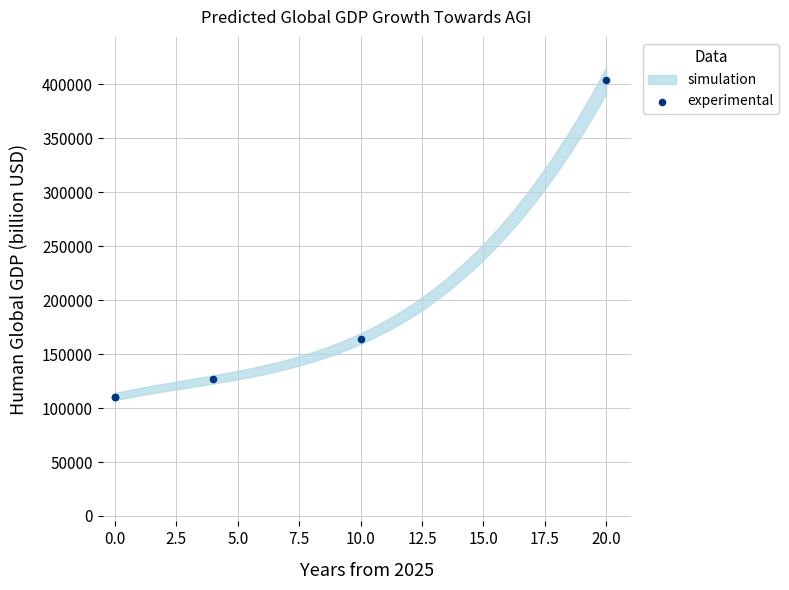

What Y value in the scatter plot is closest to 257175?

164433.0